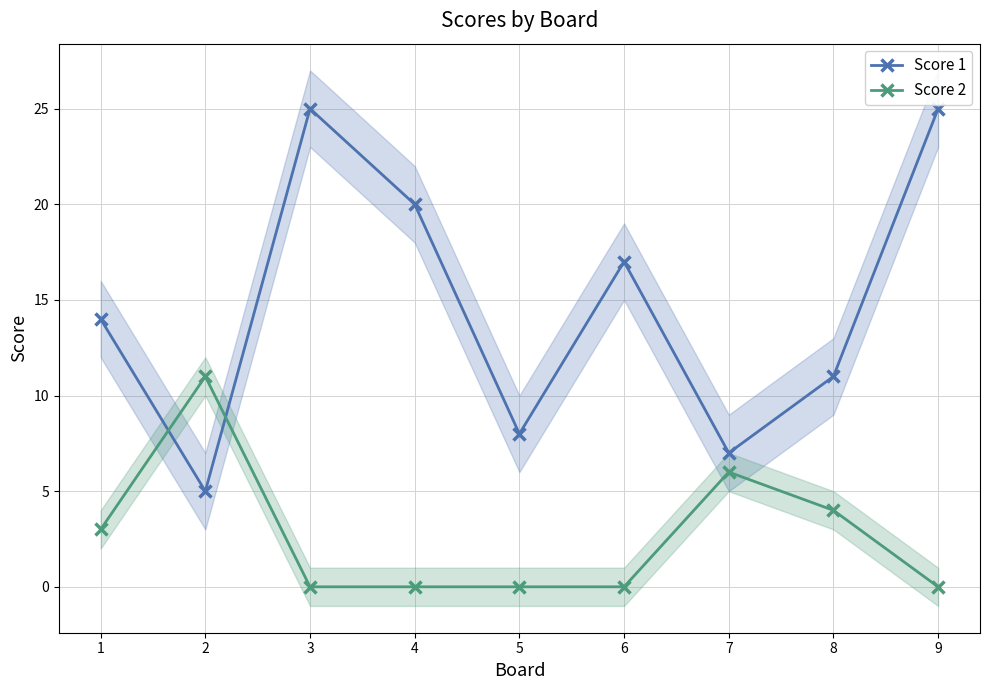

Which series ends up on top after the final intersection of Score 2 and Score 1?

Score 1